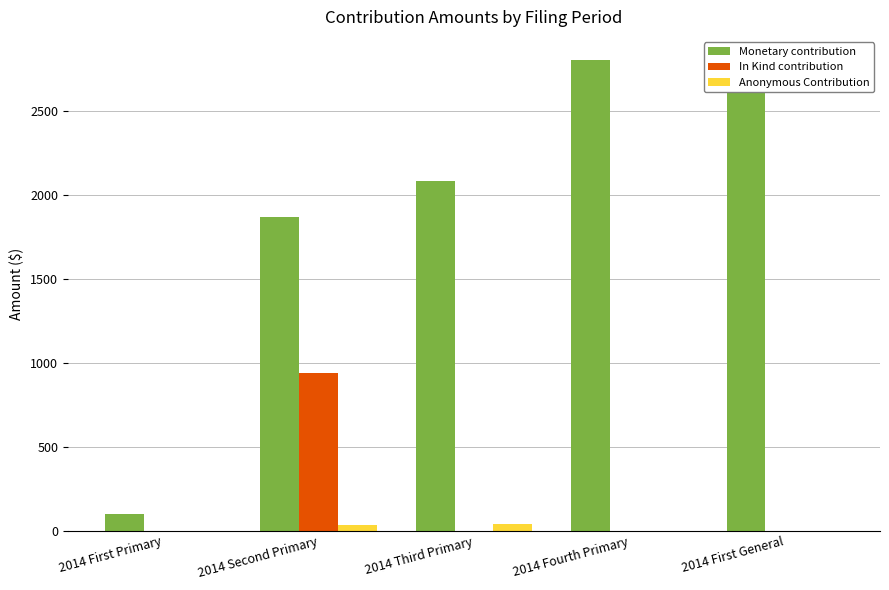

Between 2014 First General and 2014 Fourth Primary, which is larger?

2014 First General